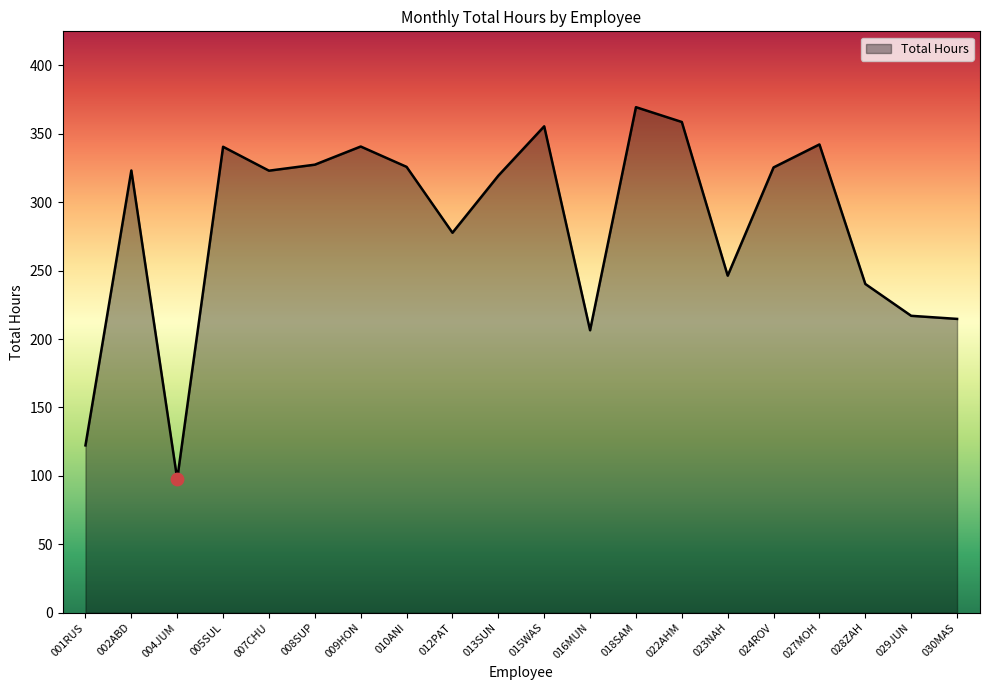

Which has a higher value, 018SAM or 023NAH?

018SAM